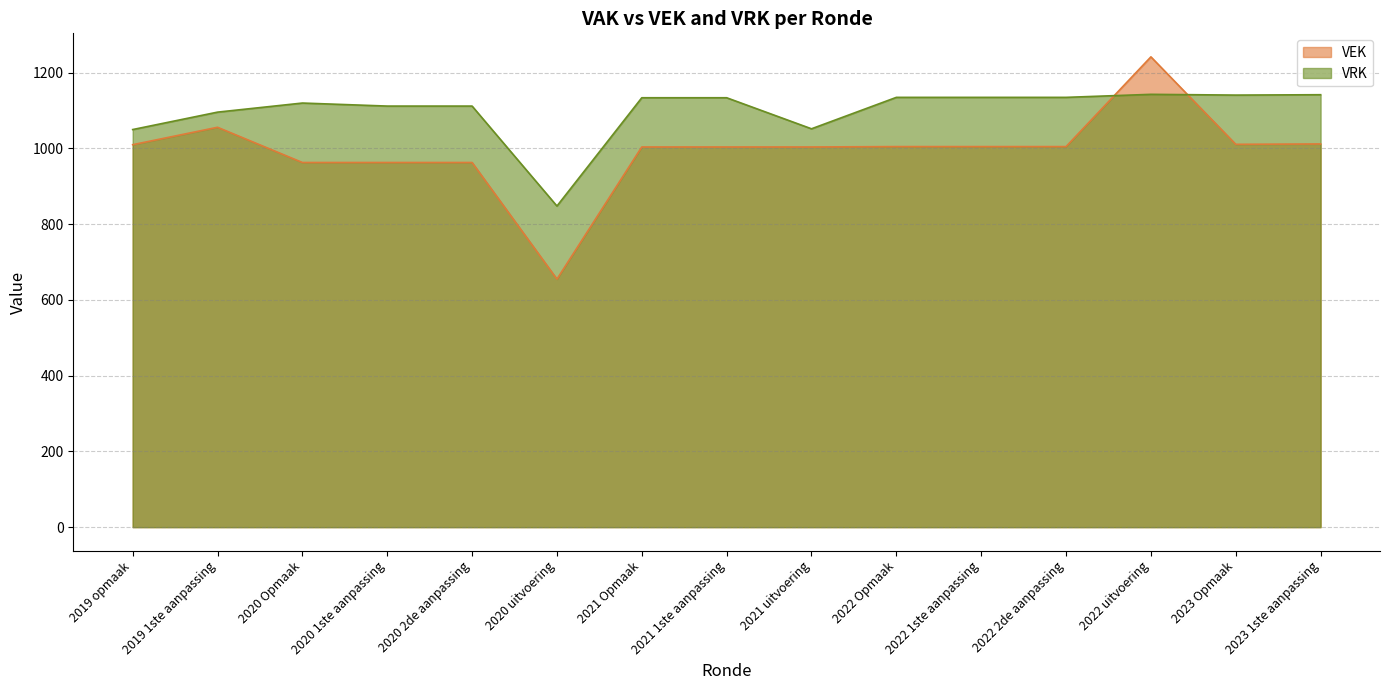

Where is the first local maximum for VRK?

2020 Opmaak